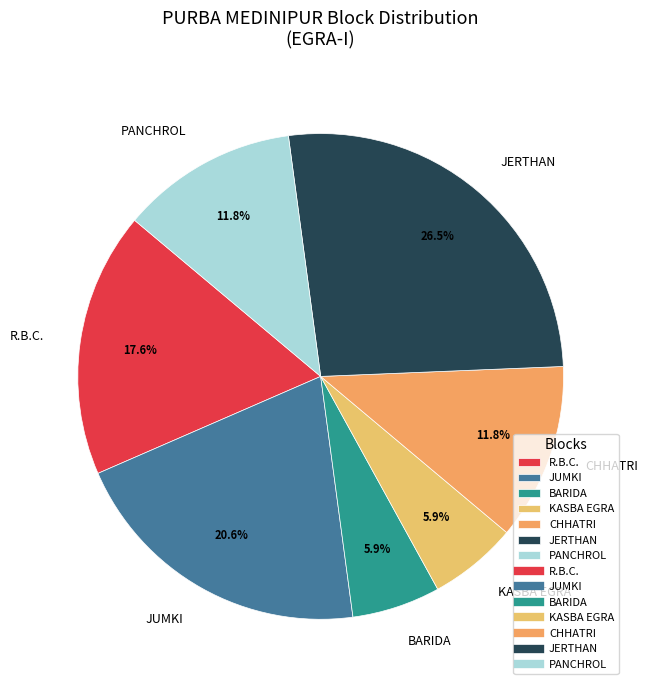

To the nearest percent, what is the difference between the largest and smallest slice percentages?

21%